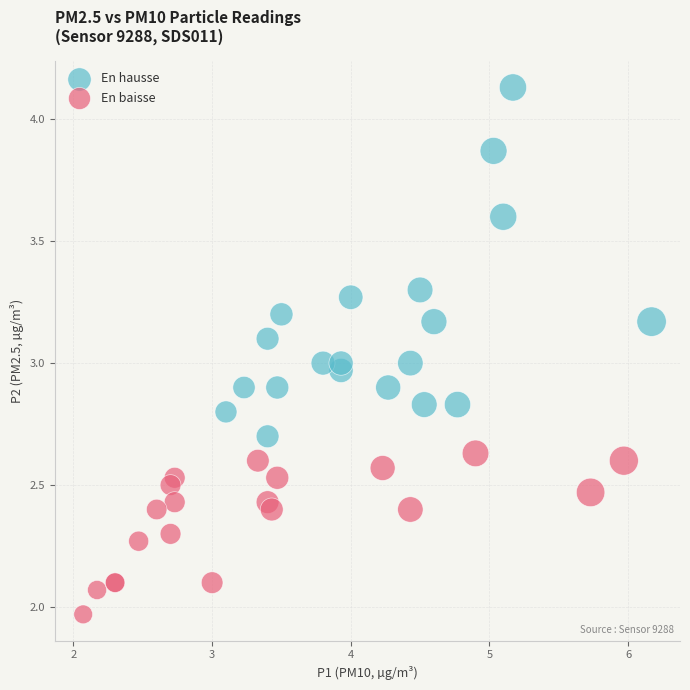

Which series reaches the maximum Y coordinate?

En hausse